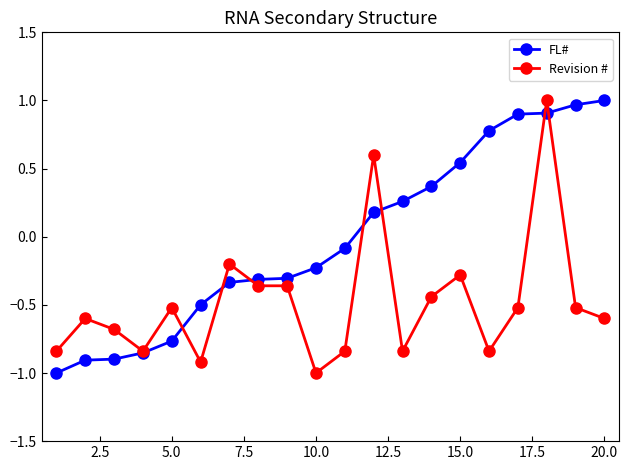

Rank the series by their average value, from highest to lowest.

FL#, Revision #